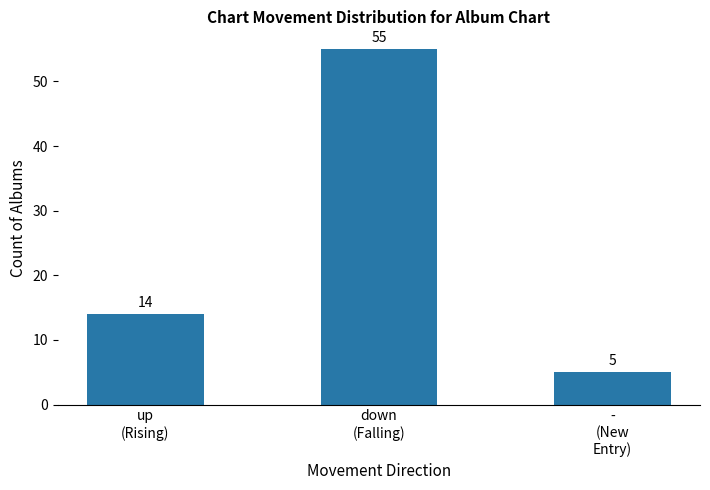

What is the label of the 3rd bar from the left?

-
(New
Entry)